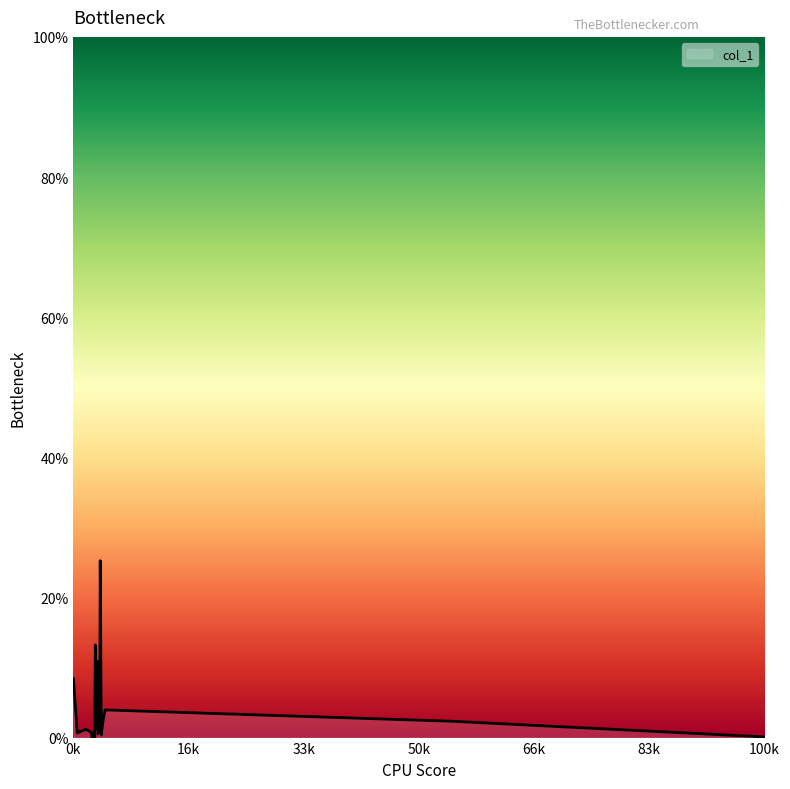

What is the difference between the maximum and second lowest values?

25.2